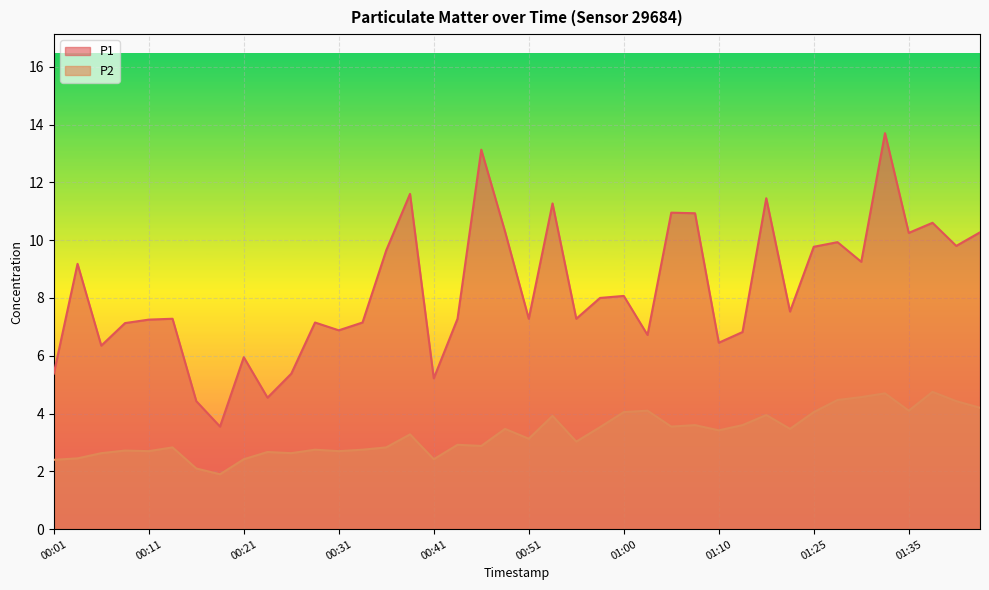

What are all the series names shown in the legend?

P1, P2